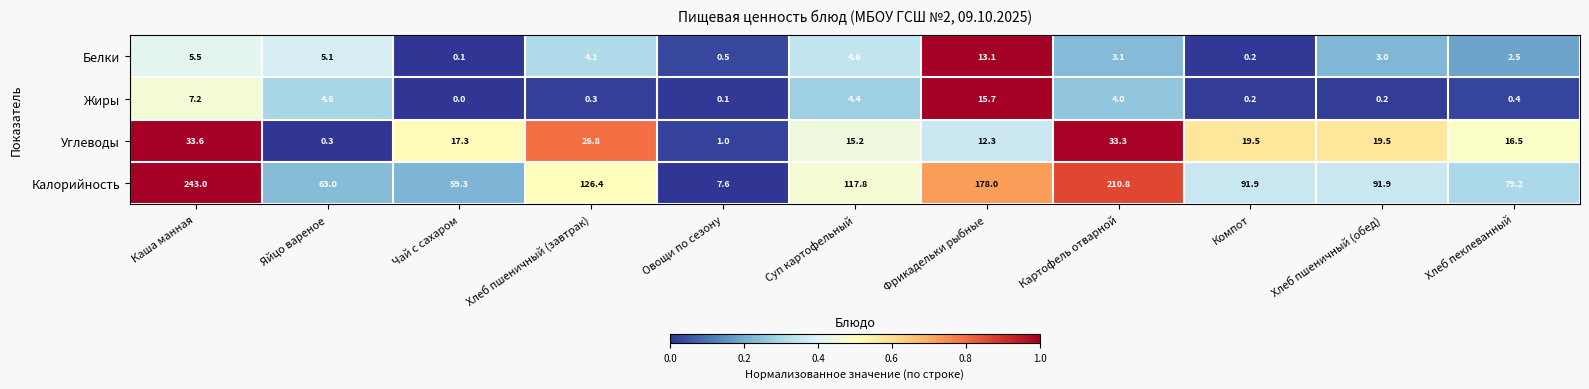

What is the difference between the maximum and second lowest values in the Жиры series?

15.6